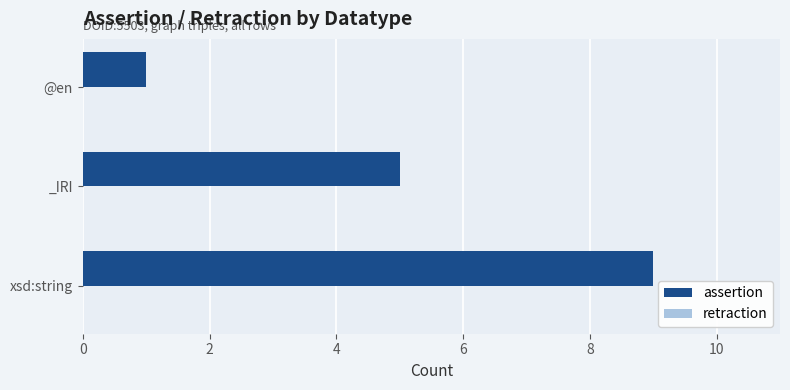

List the labels in order of value, largest first.

xsd:string, _IRI, @en